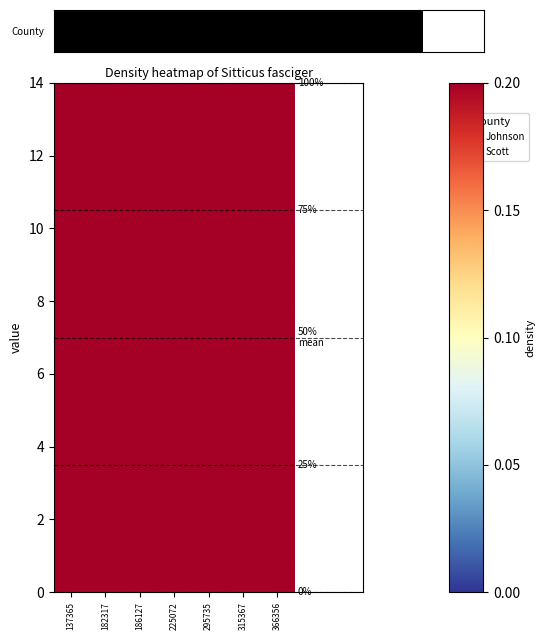

True or false: the data shows 0 at 315367.

True